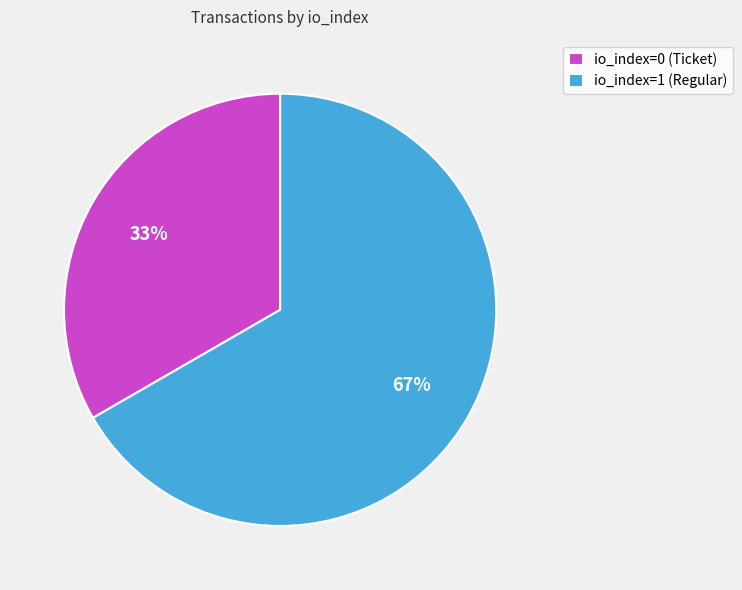

How many slices are in this pie chart?

2